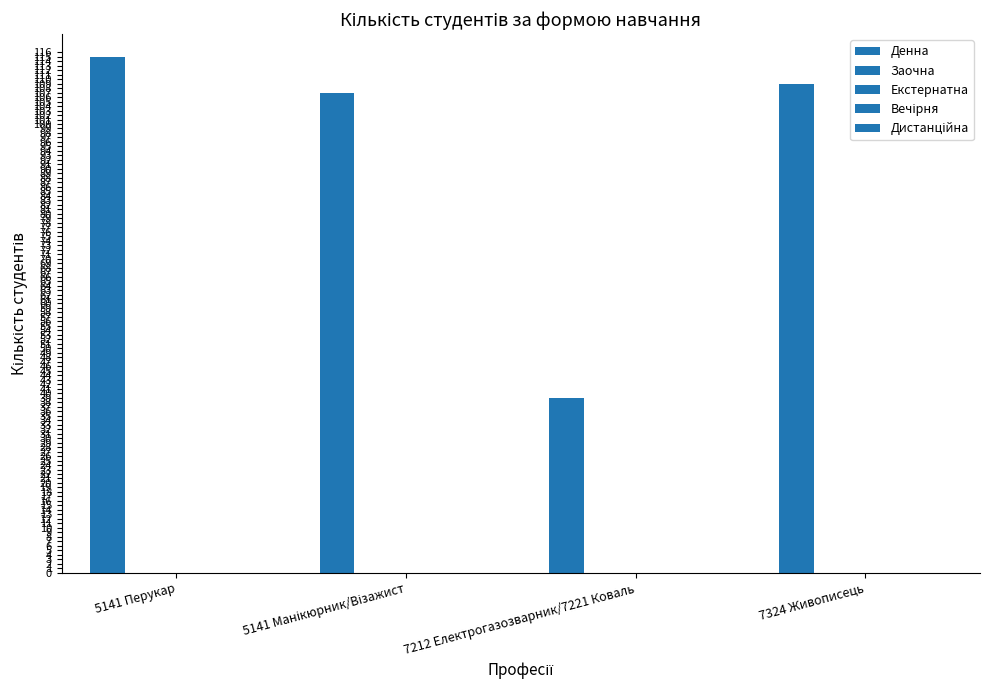

How many bars are there in total?

4